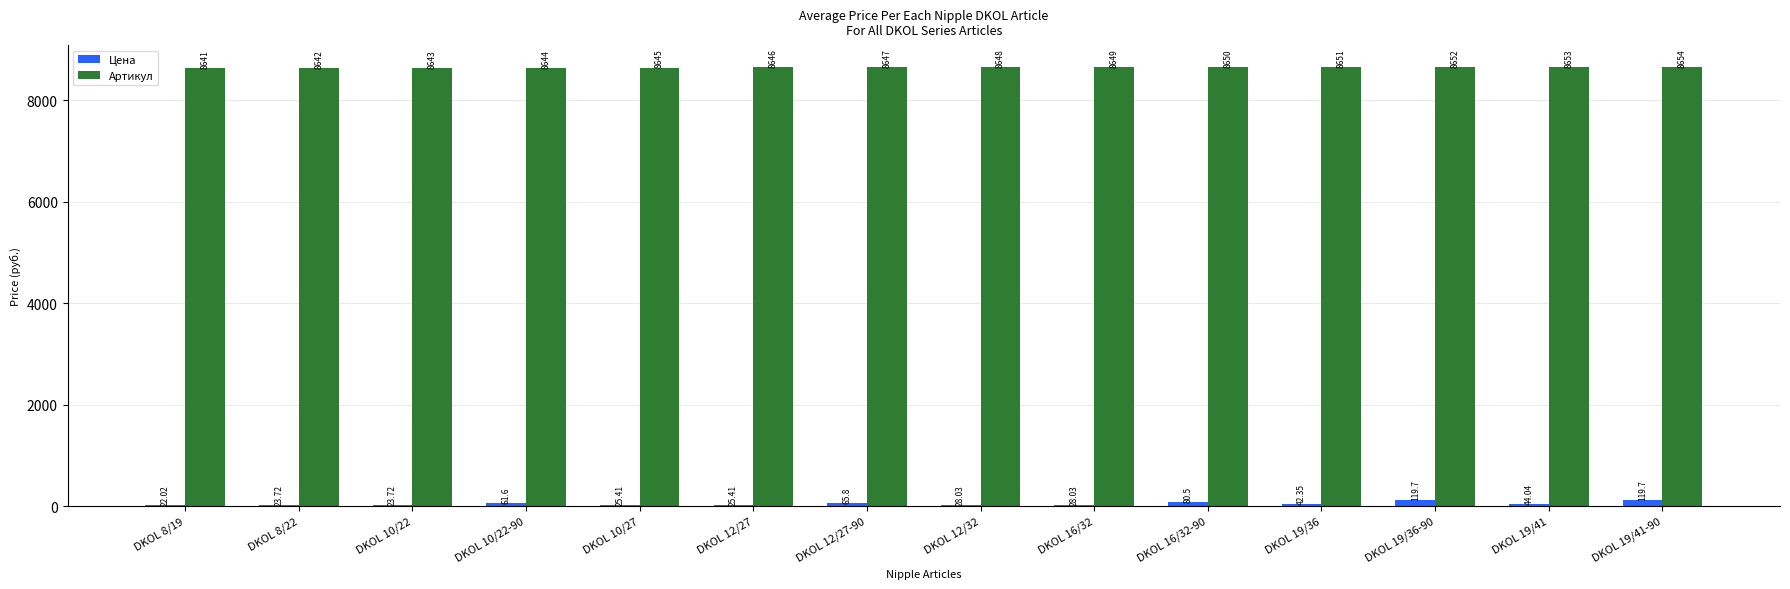

What is the sum of all Цена values?

710.0